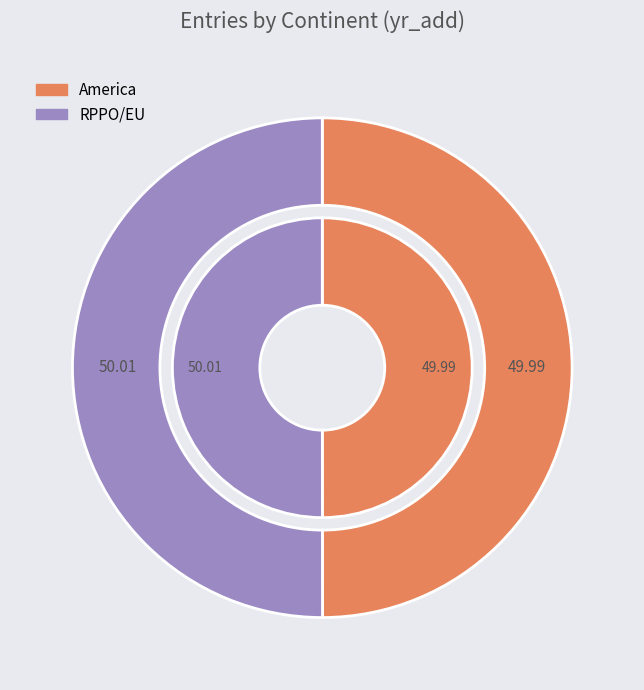

Which category has the biggest portion of the pie?

RPPO/EU